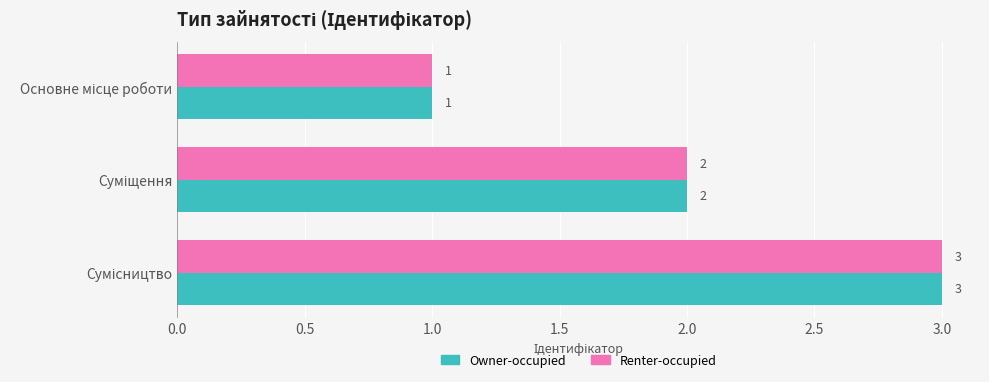

What is the sum of all Owner-occupied values?

6